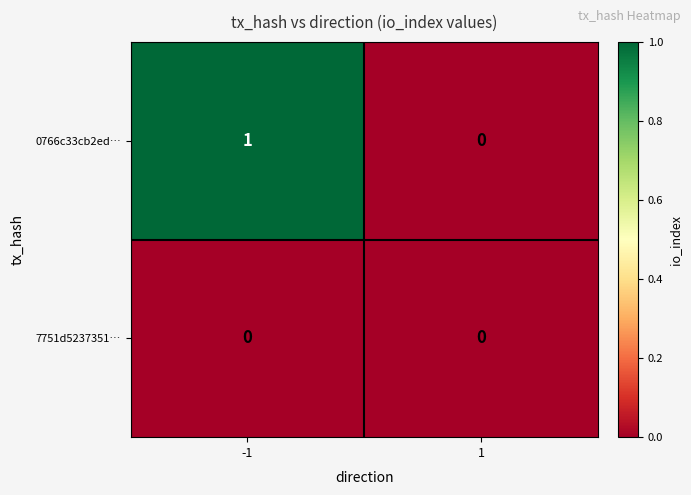

Which series changed the most between -1 and 1?

0766c33cb2ed…